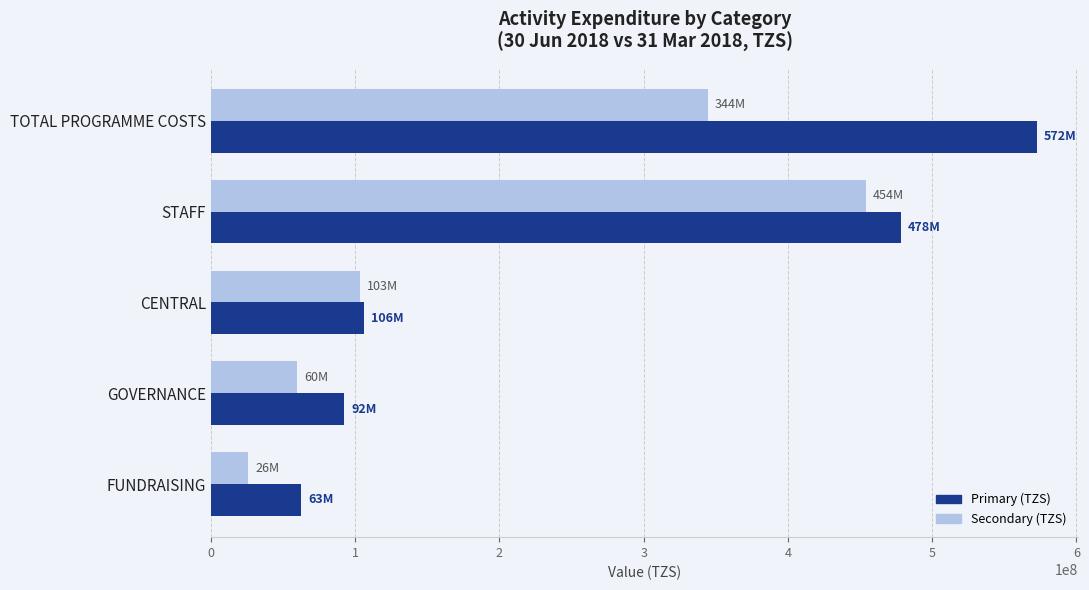

The value of Secondary (TZS) at GOVERNANCE is 59534774.5. True or false?

True